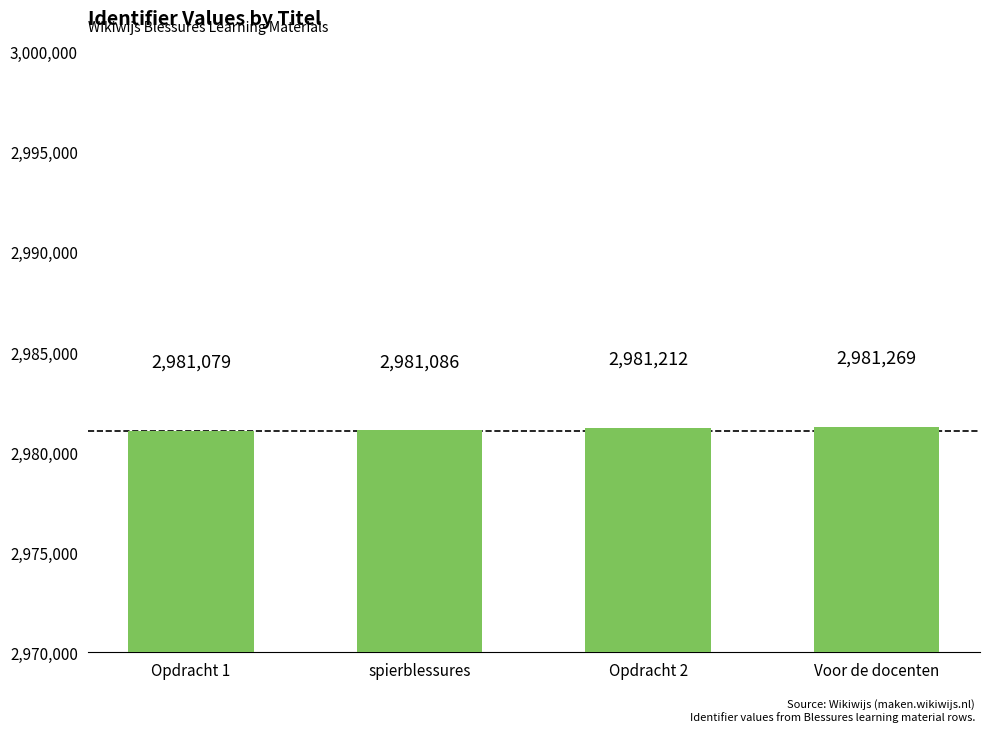

Rank the categories by value from highest to lowest.

Voor de docenten, Opdracht 2, spierblessures, Opdracht 1